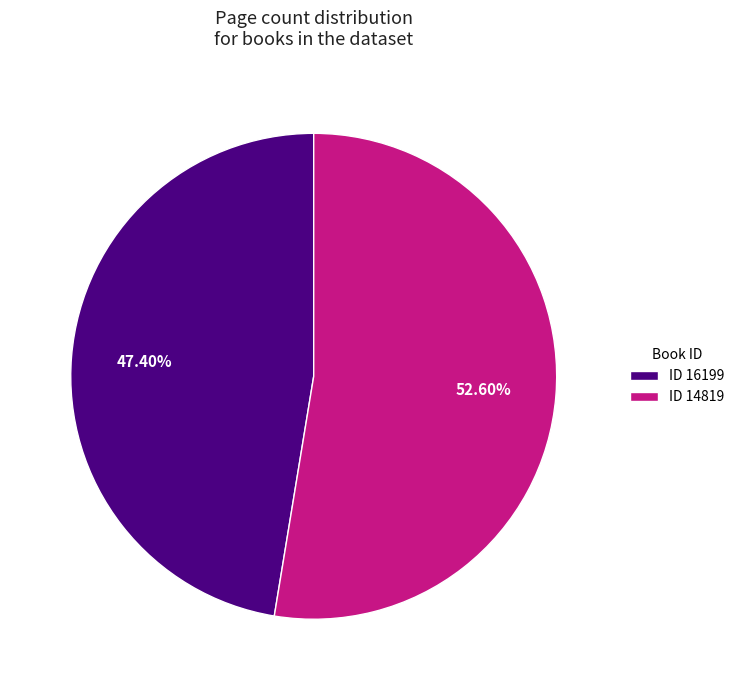

Approximately how many times larger is the value at ID 14819 compared to ID 16199?

1.1